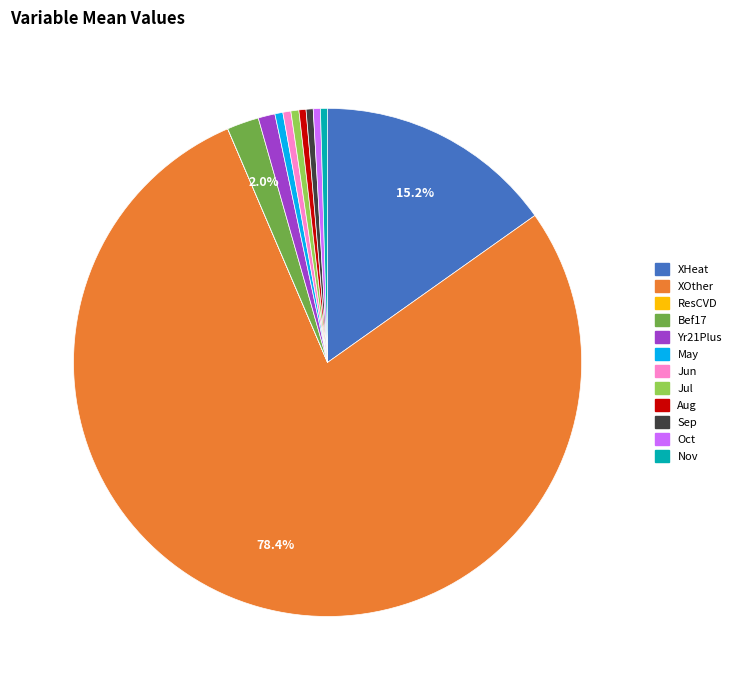

Does XOther represent more than half of the total?

Yes